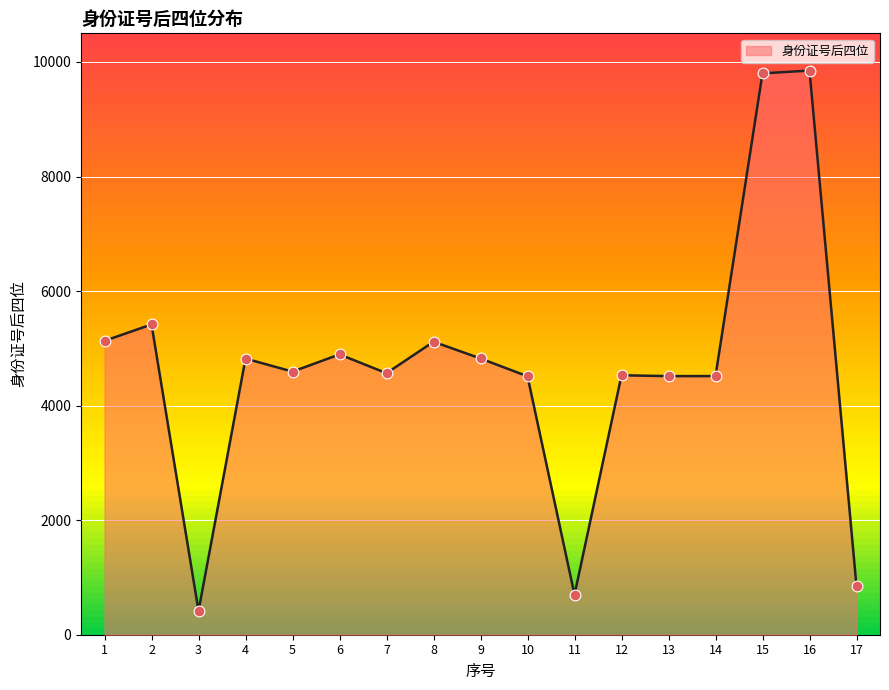

Approximately how many times larger is the value at 13 compared to 15?

0.5